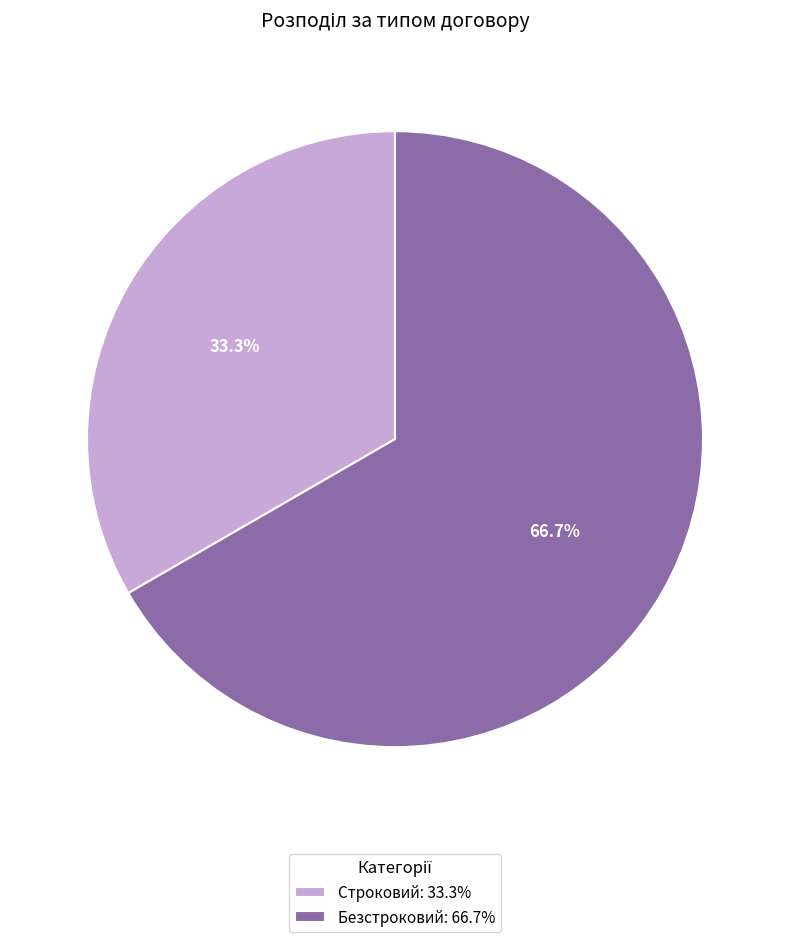

Rank the categories by value from lowest to highest.

Строковий, Безстроковий